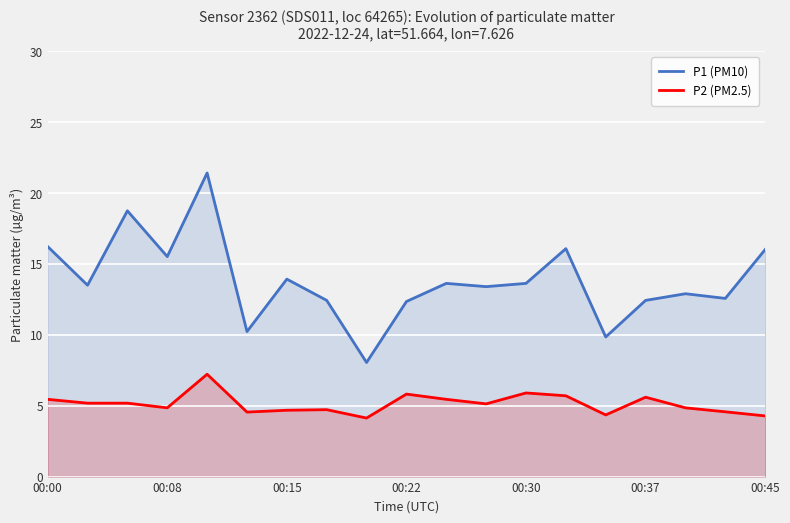

True or false: P2 (PM2.5) has more than 0 points higher than both neighbors.

True